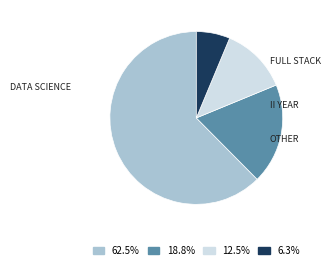

Is there any slice that represents more than half of the pie?

Yes